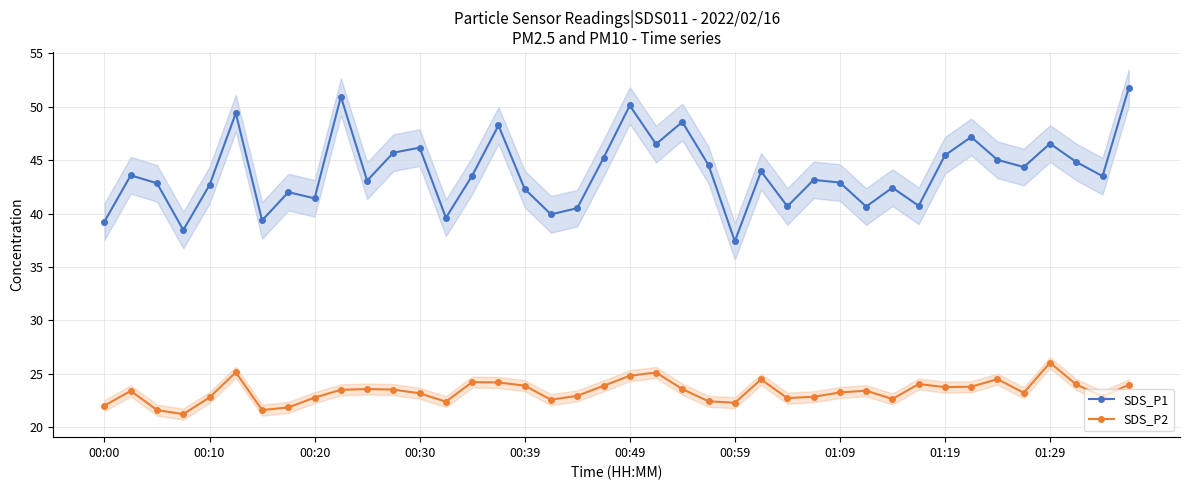

True or false: SDS_P2 and SDS_P1 intersect in this chart.

False